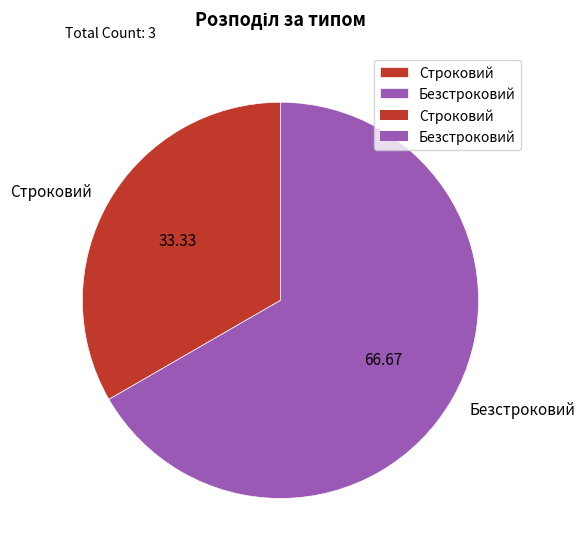

Is Безстроковий the majority of the pie?

Yes